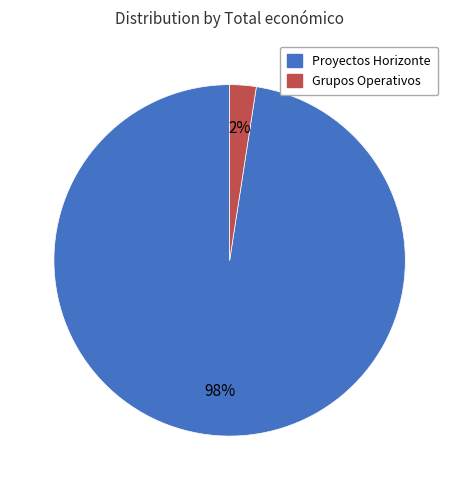

To the nearest percent, what is the average slice percentage?

50%